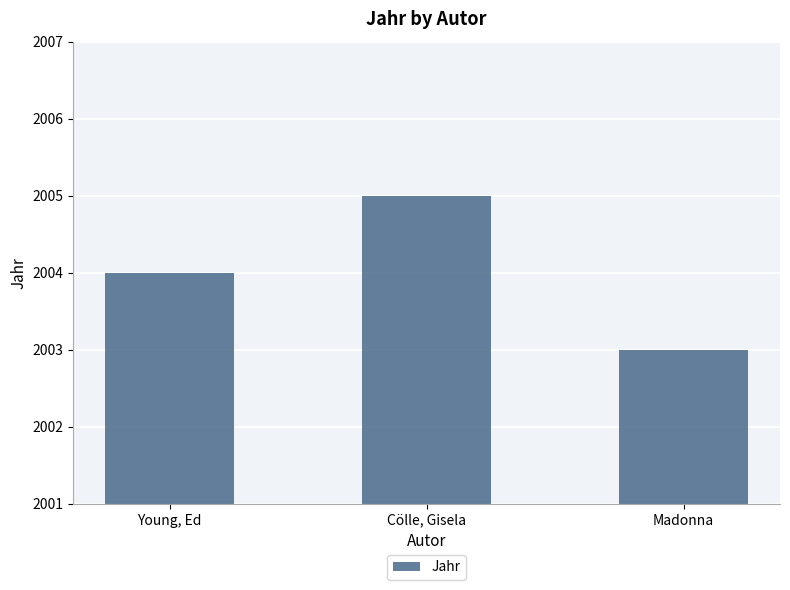

What is the sum of all values?

6012